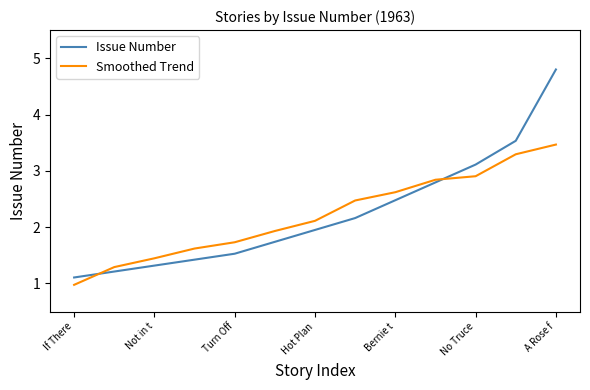

What is the difference between the second highest and second lowest values in the Issue Number series?

2.3